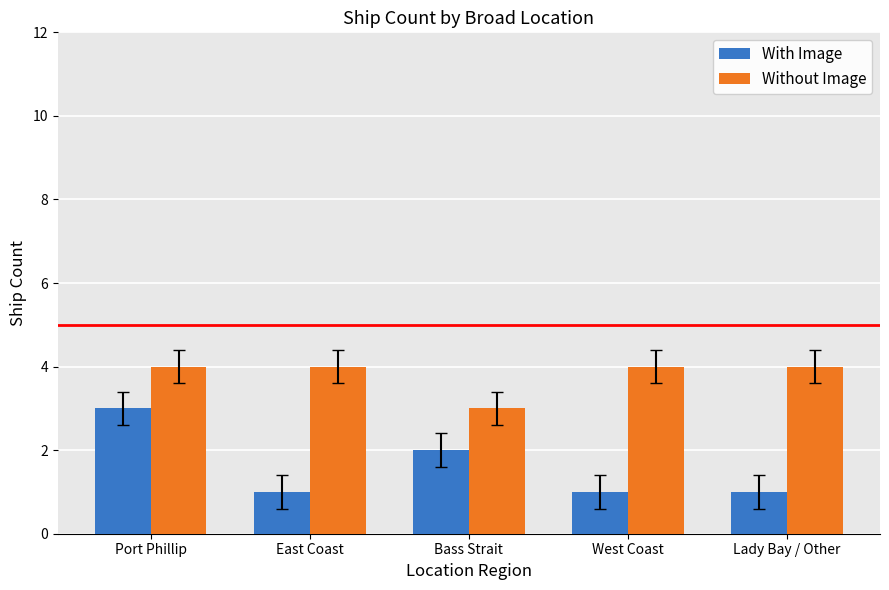

What is the difference between the maximum and minimum values in the Without Image series?

1